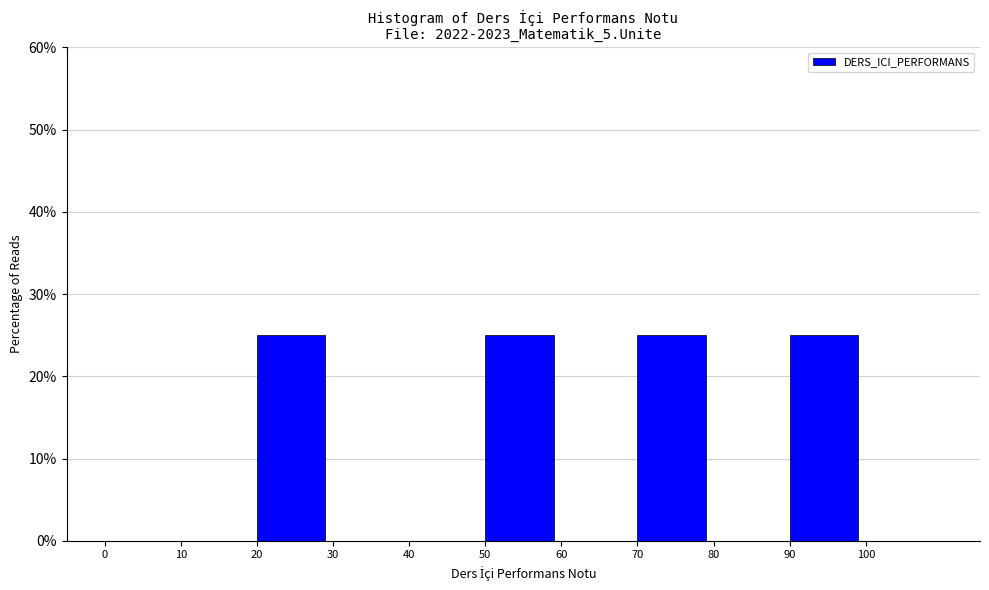

What is the height of the bar covering 90 to 100 on the x-axis? The values are not printed on the chart, so give them approximately, as read against the axis.

25